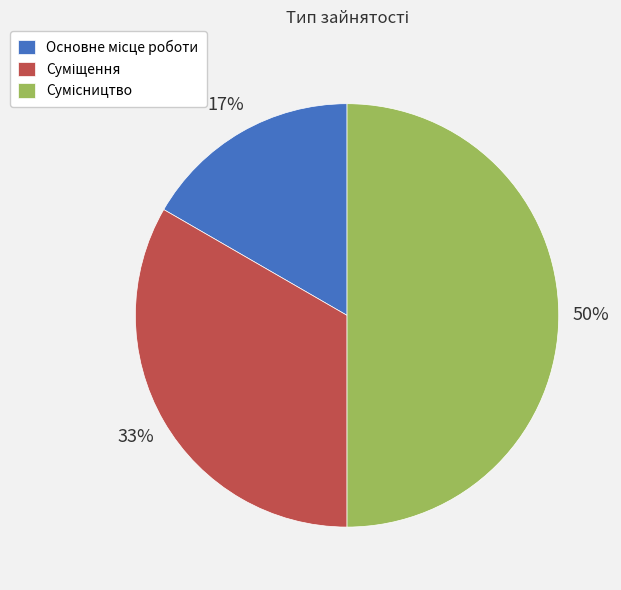

To the nearest percent, what is the average slice percentage?

33%